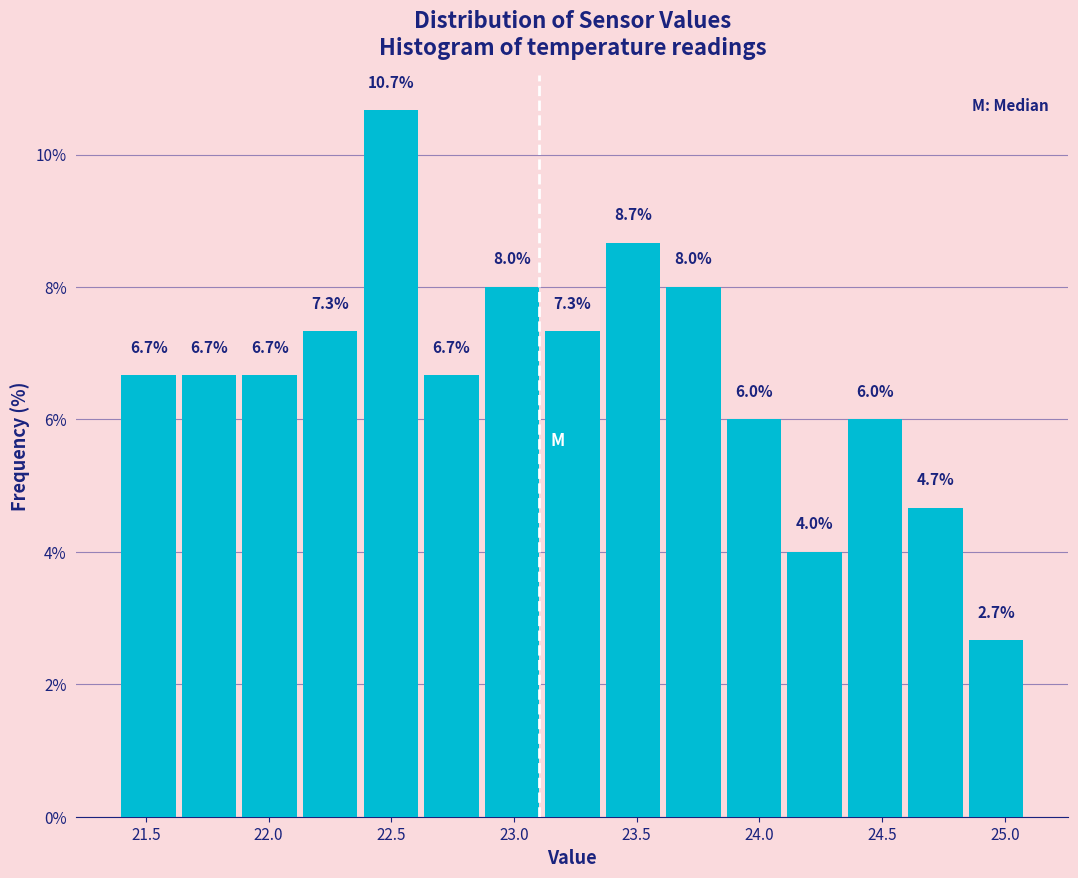

Which range on the x-axis has the tallest bar?

22.40 to 22.65